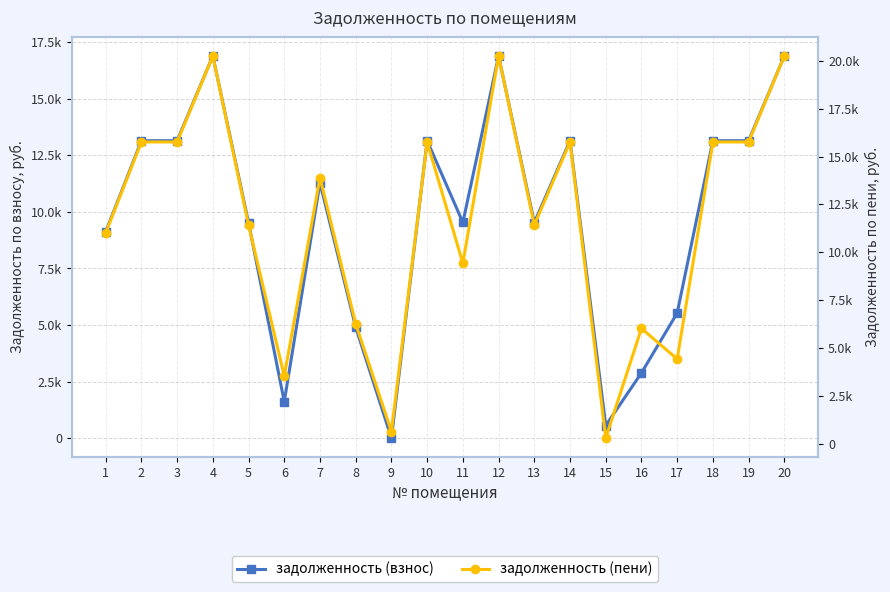

At which category does задолженность (пени) reach its first local peak?

4